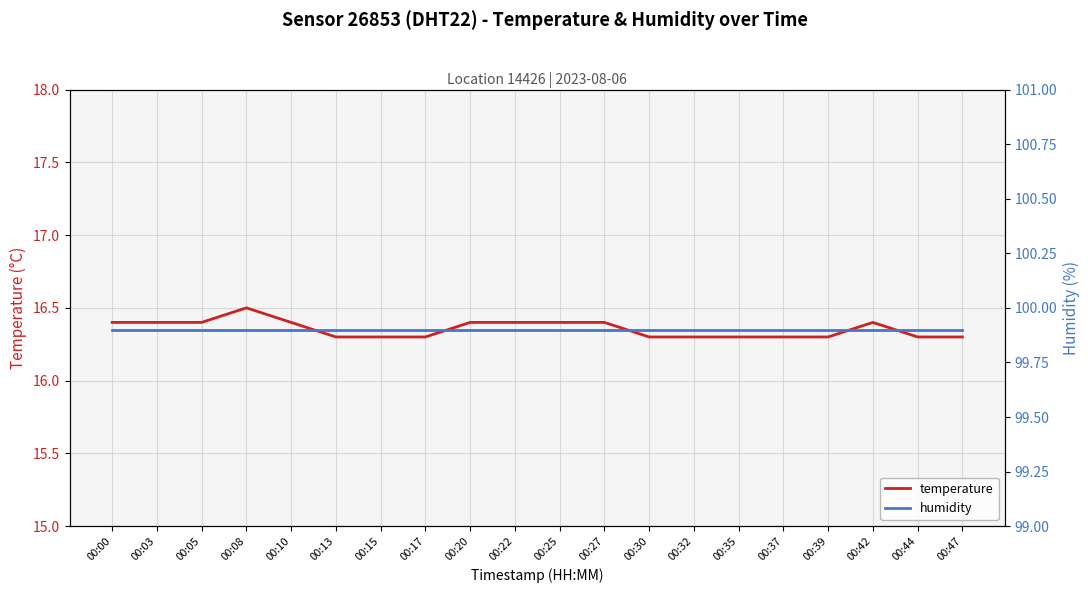

Which series has the largest total across all categories?

humidity